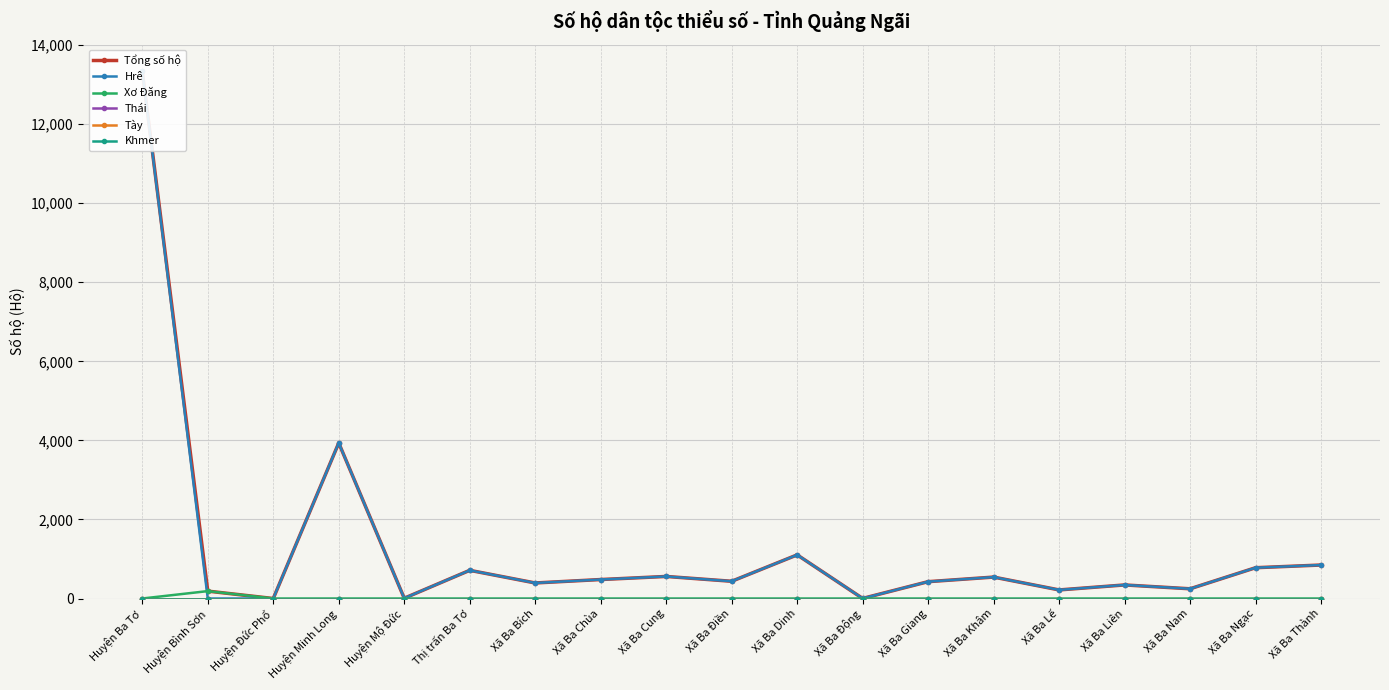

Rank the series by their maximum value, from highest to lowest.

Tổng số hộ, Hrê, Xơ Đăng, Thái, Tày, Khmer